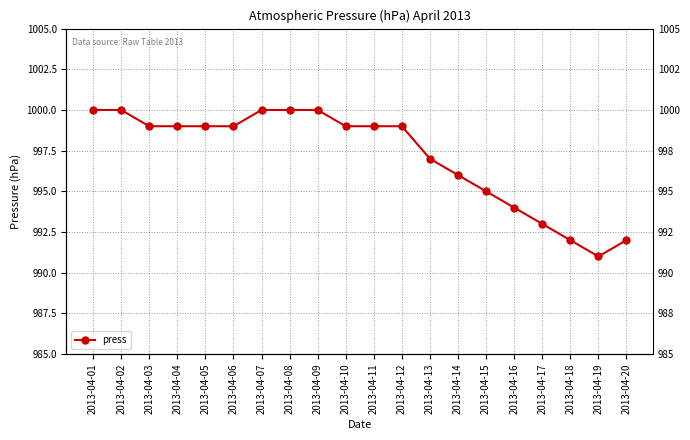

Reading left to right, what are all the values shown in this chart?

2013-04-01=1000	2013-04-02=1000	2013-04-03=999	2013-04-04=999	2013-04-05=999	2013-04-06=999	2013-04-07=1000	2013-04-08=1000	2013-04-09=1000	2013-04-10=999	2013-04-11=999	2013-04-12=999	2013-04-13=997	2013-04-14=996	2013-04-15=995	2013-04-16=994	2013-04-17=993	2013-04-18=992	2013-04-19=991	2013-04-20=992